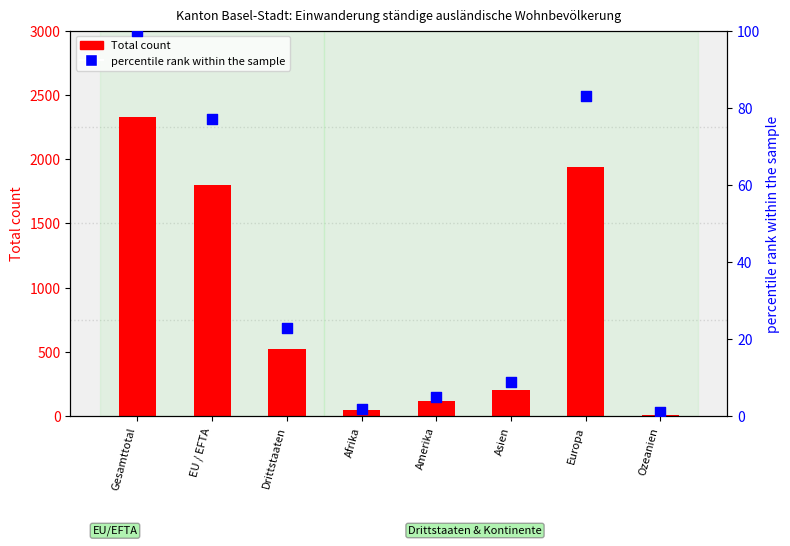

Which series reaches the minimum Y coordinate?

percentile rank within the sample